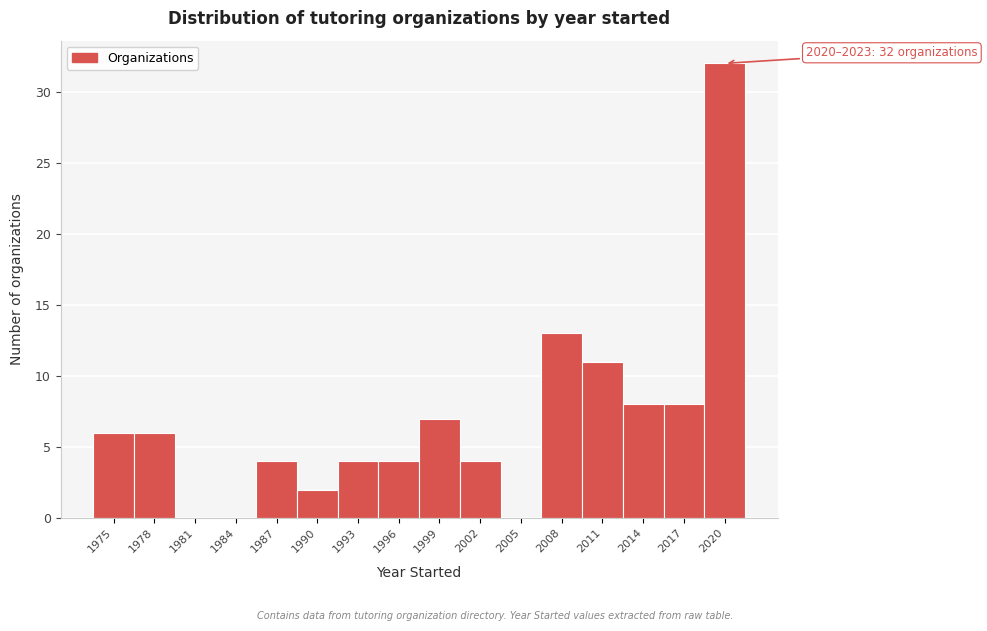

Reading left to right, list all the values displayed in this chart.

1975=6	1978=6	1981=0	1984=0	1987=4	1990=2	1993=4	1996=4	1999=7	2002=4	2005=0	2008=13	2011=11	2014=8	2017=8	2020=32